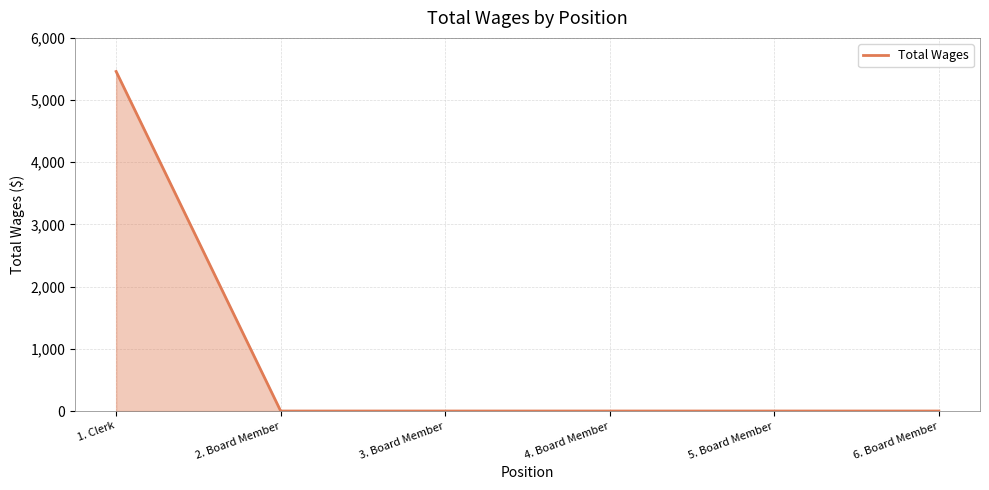

Reading left to right, transcribe all the data shown in this chart.

1. Clerk=5460	2. Board Member=0	3. Board Member=0	4. Board Member=0	5. Board Member=0	6. Board Member=0